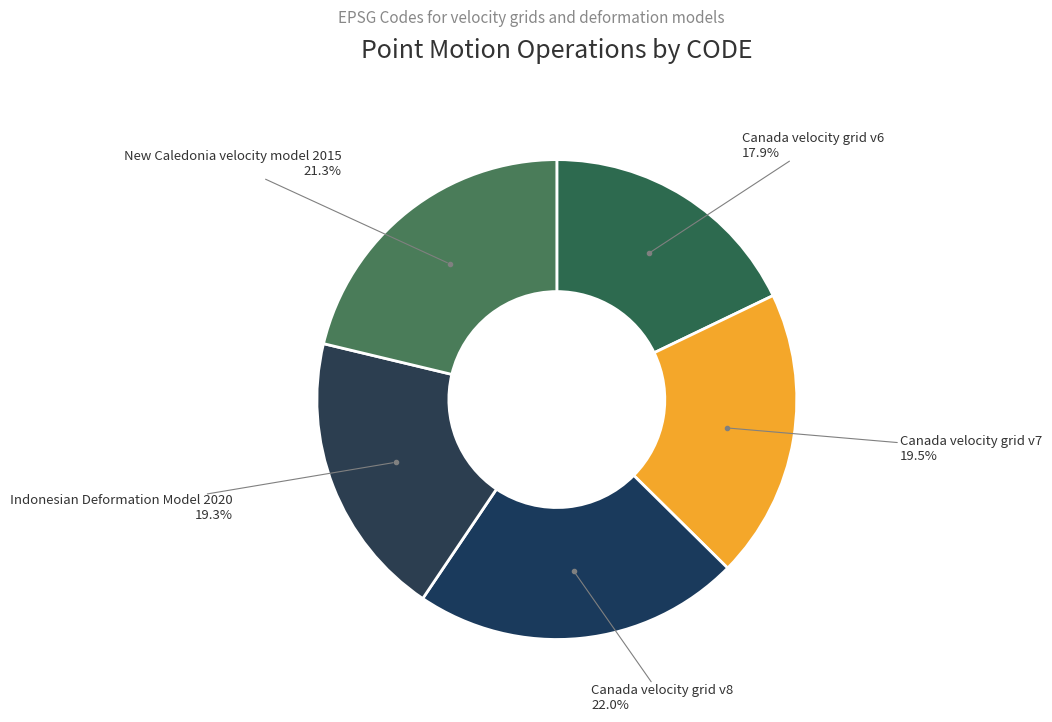

To the nearest percent, what is the difference between the largest and smallest slice percentages?

4%